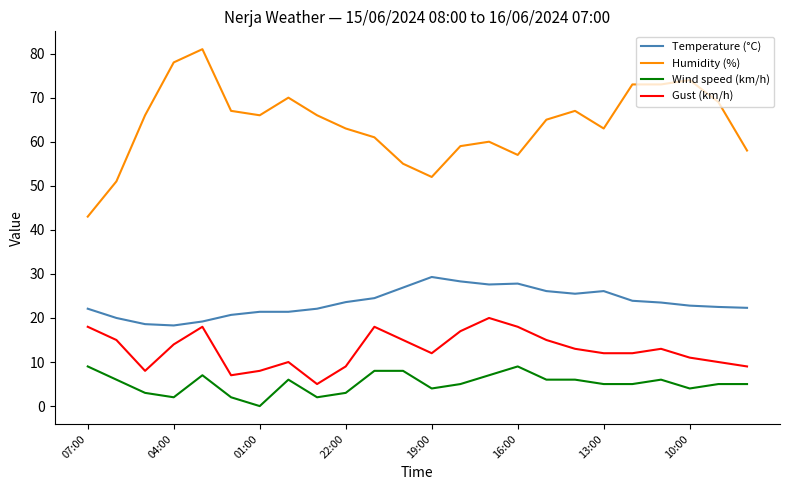

Is this an area chart (filled region under the line)?

No